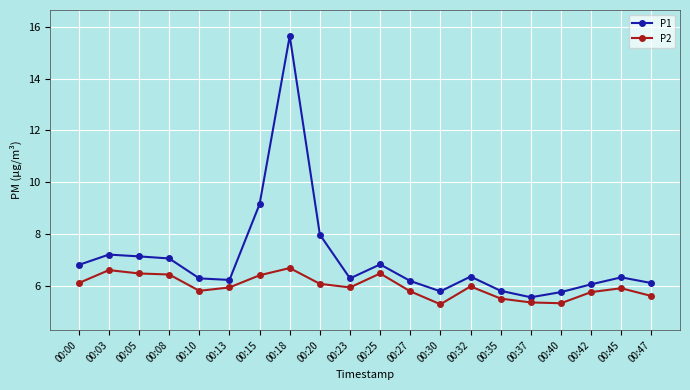

At 00:30, list the series in order from largest to smallest.

P1, P2